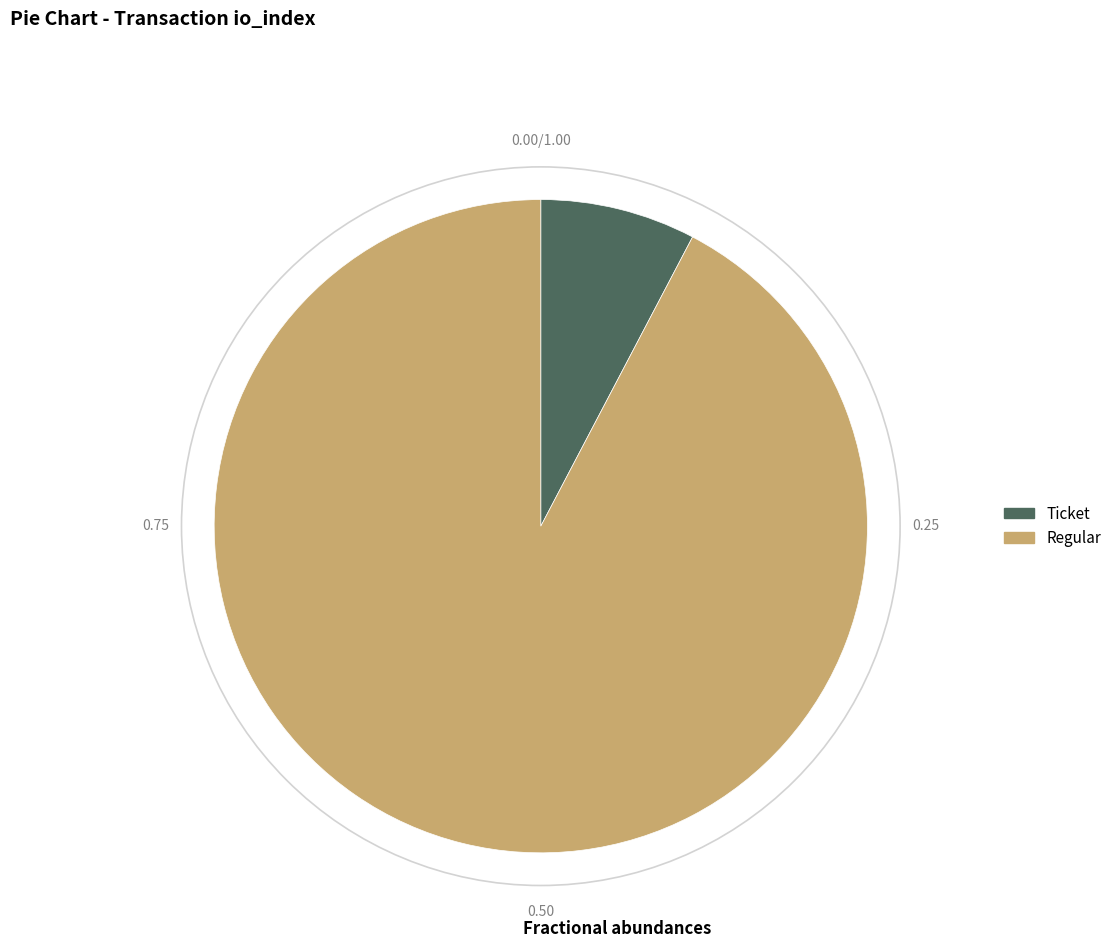

Approximately how many times larger is the value at Regular compared to Ticket?

12.0